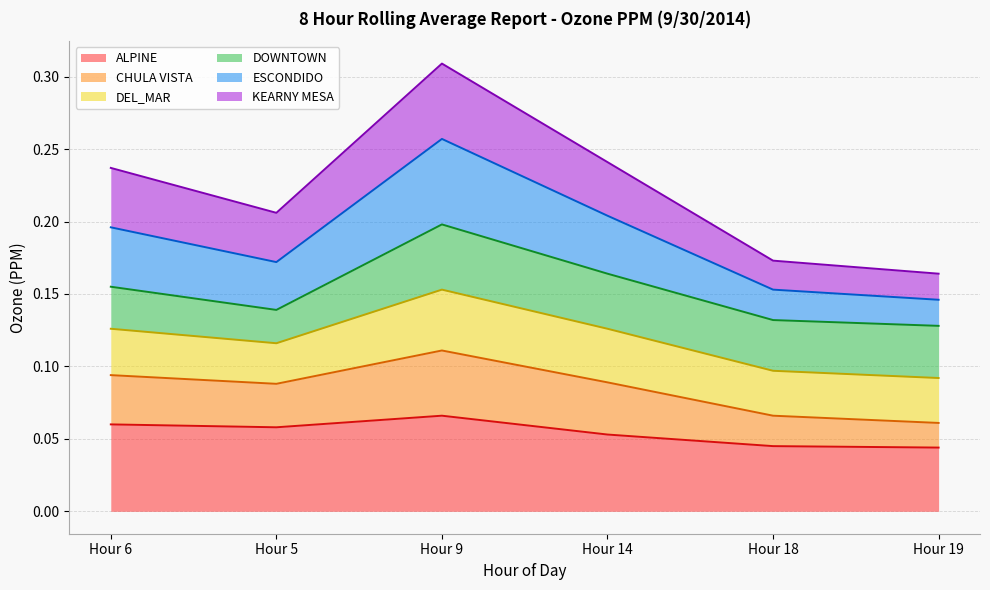

Which category has the highest value across all series?

Hour 9